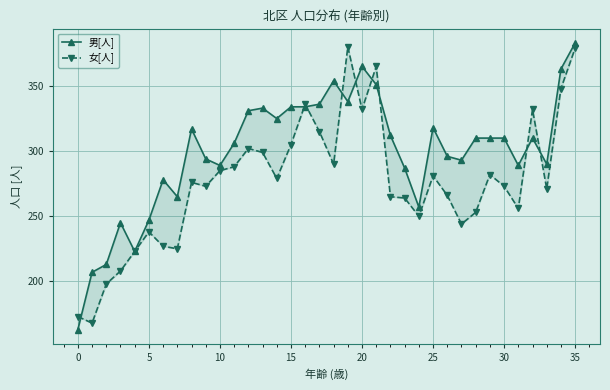

What is the label of the 9th point from the right?

27